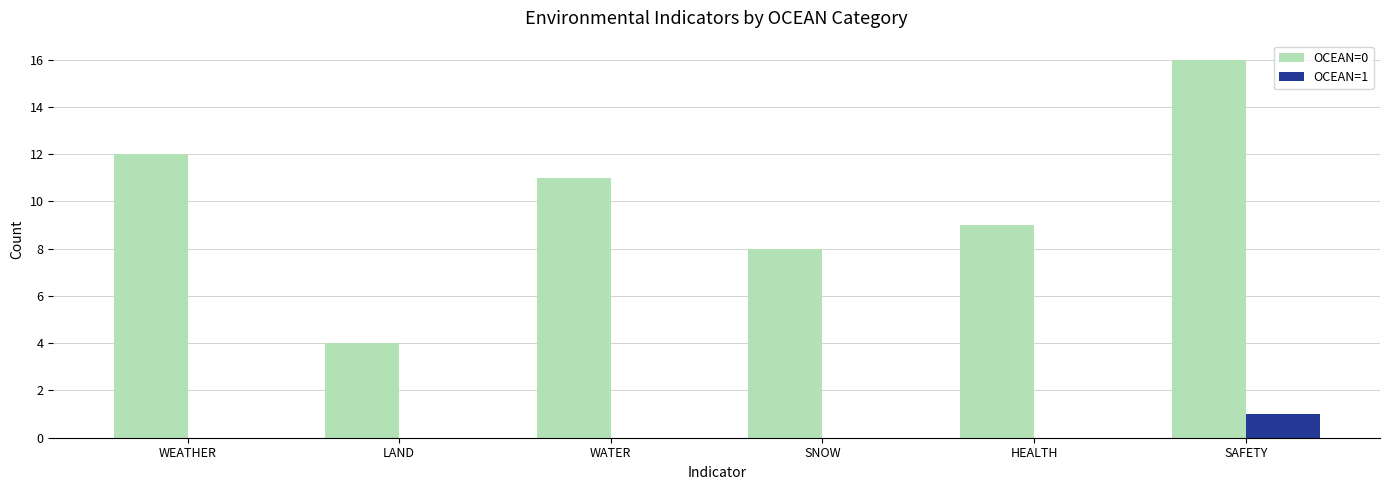

Between WEATHER and HEALTH, which series saw the biggest shift?

OCEAN=0